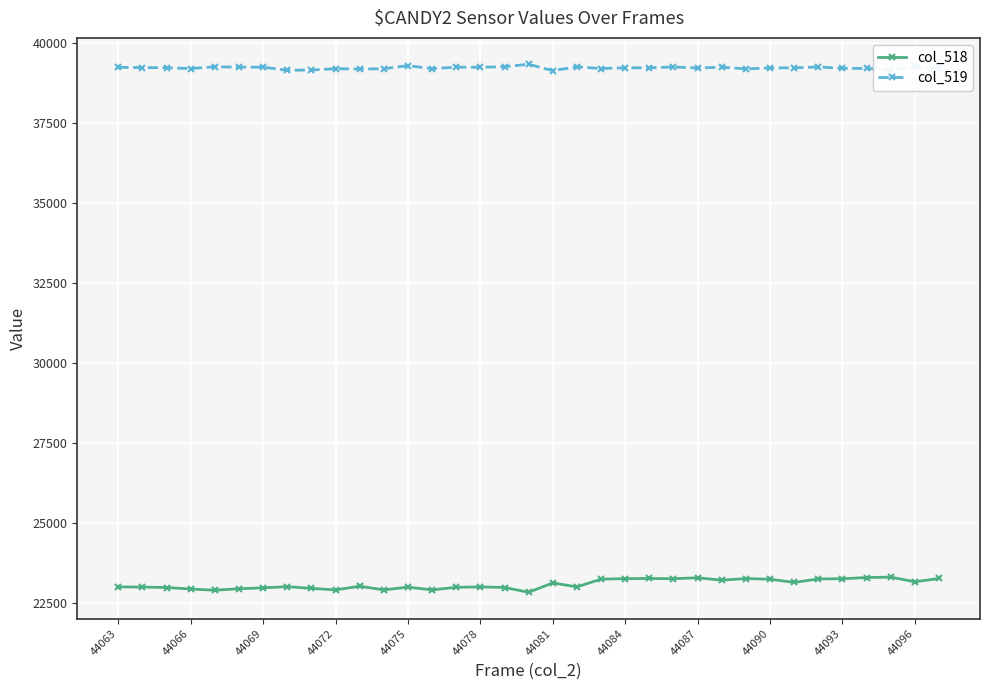

What is the difference between the second highest and minimum values in the col_518 series?

458